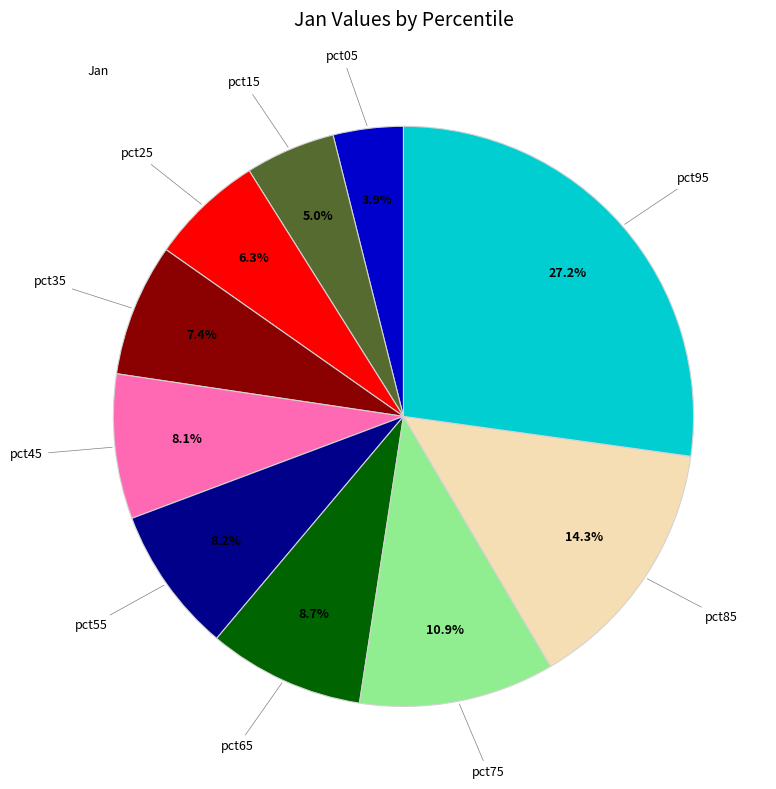

Is there a majority slice in this chart?

No